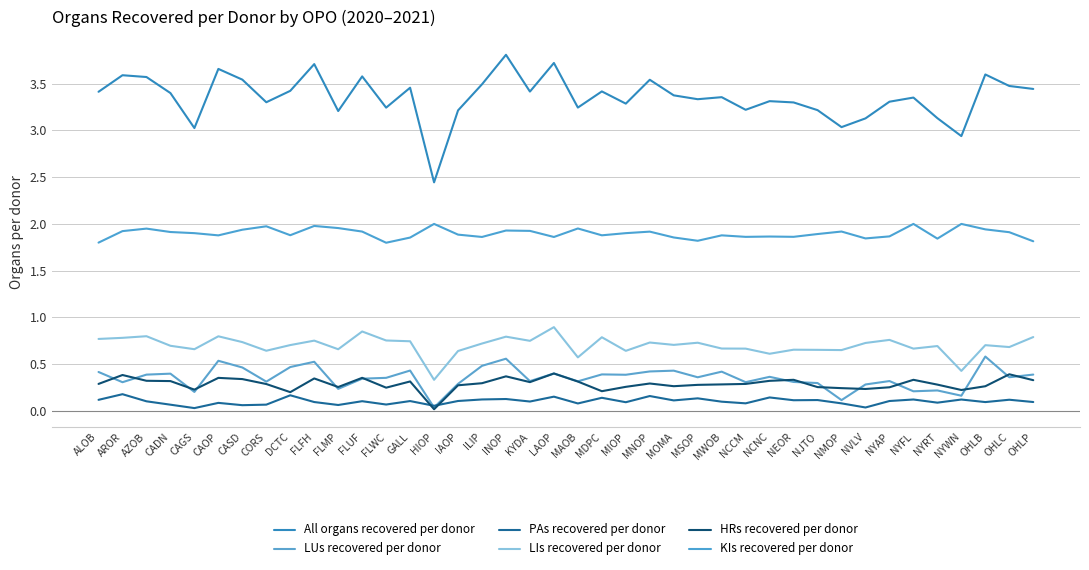

At which category is the sum across all series the highest?

INOP